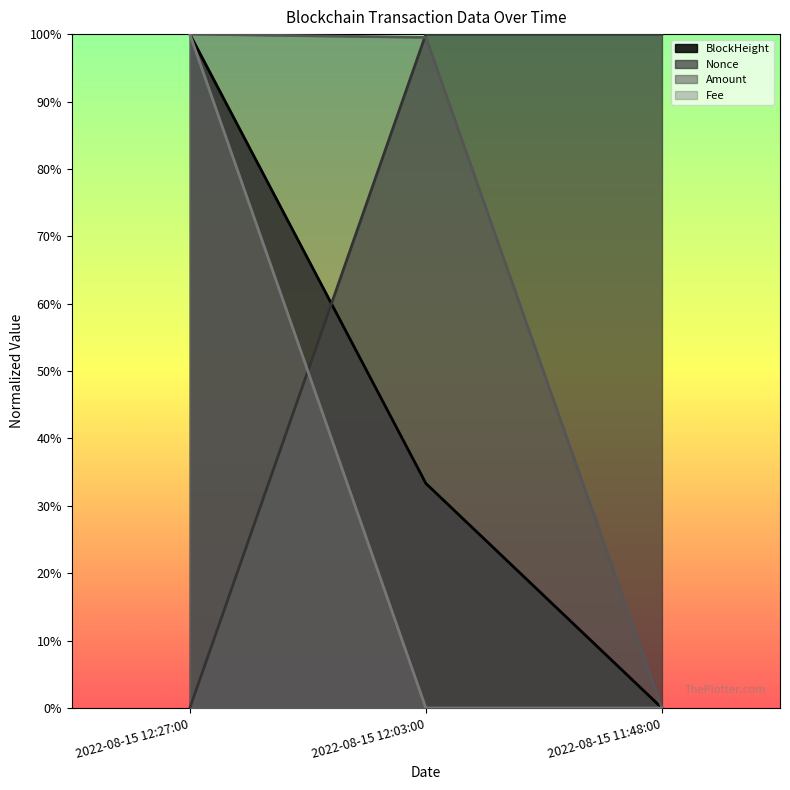

Rank the series at 2022-08-15 11:48:00 from lowest to highest value.

BlockHeight, Amount, Fee, Nonce